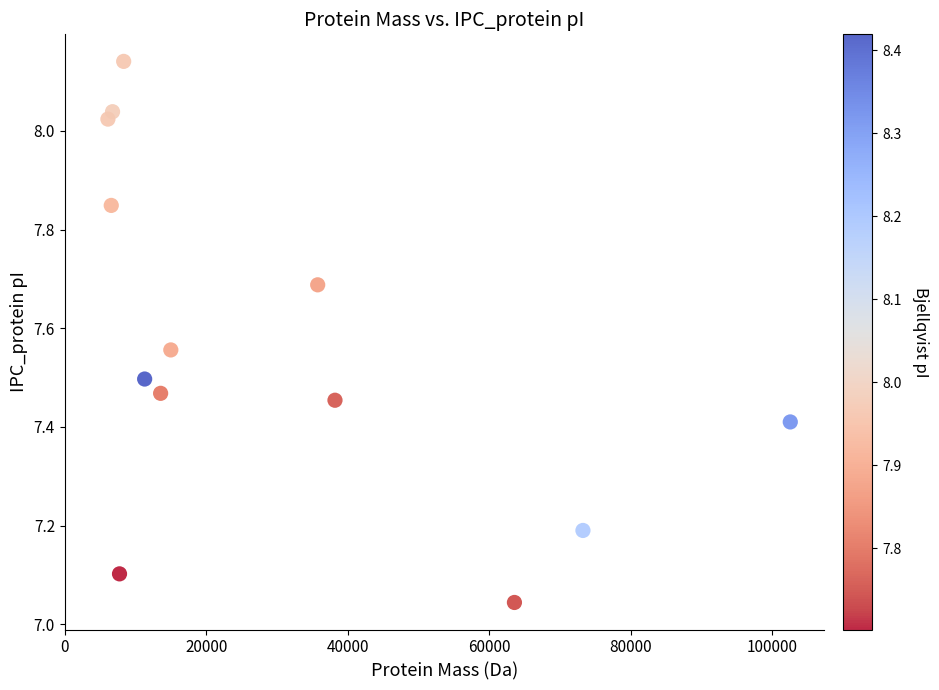

What is the range of X values (max minus min)?

96409.4